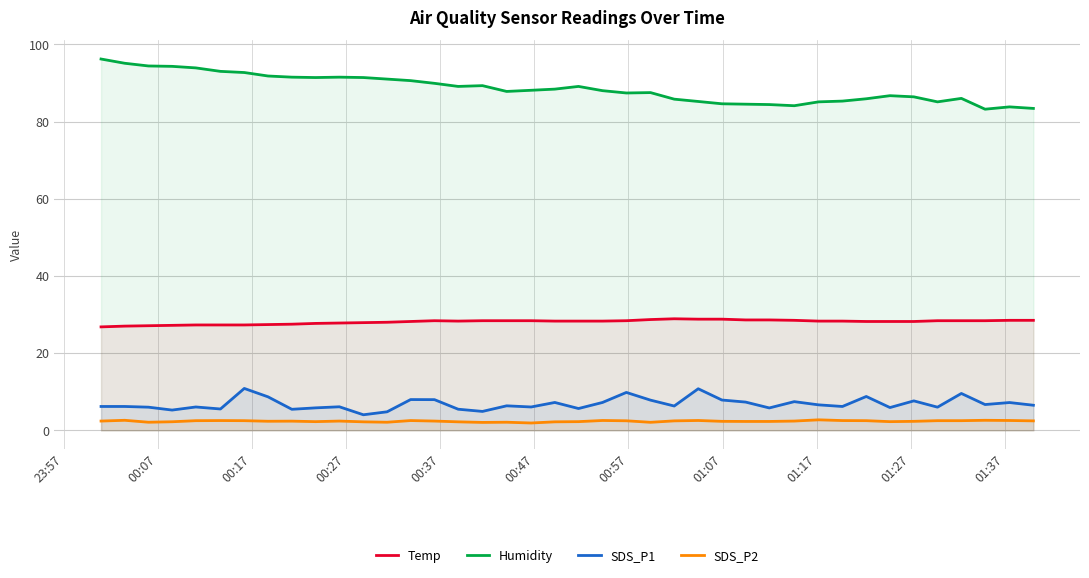

True or false: SDS_P2 and Temp intersect in this chart.

False